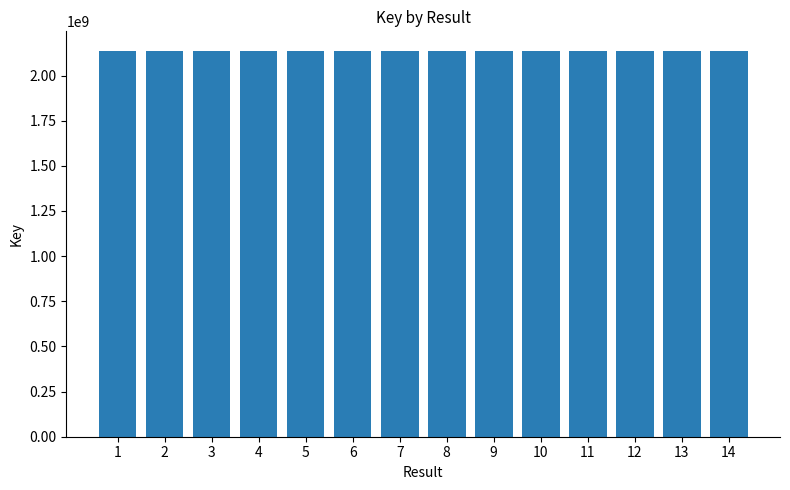

What is the maximum value shown in the chart?

2137720599